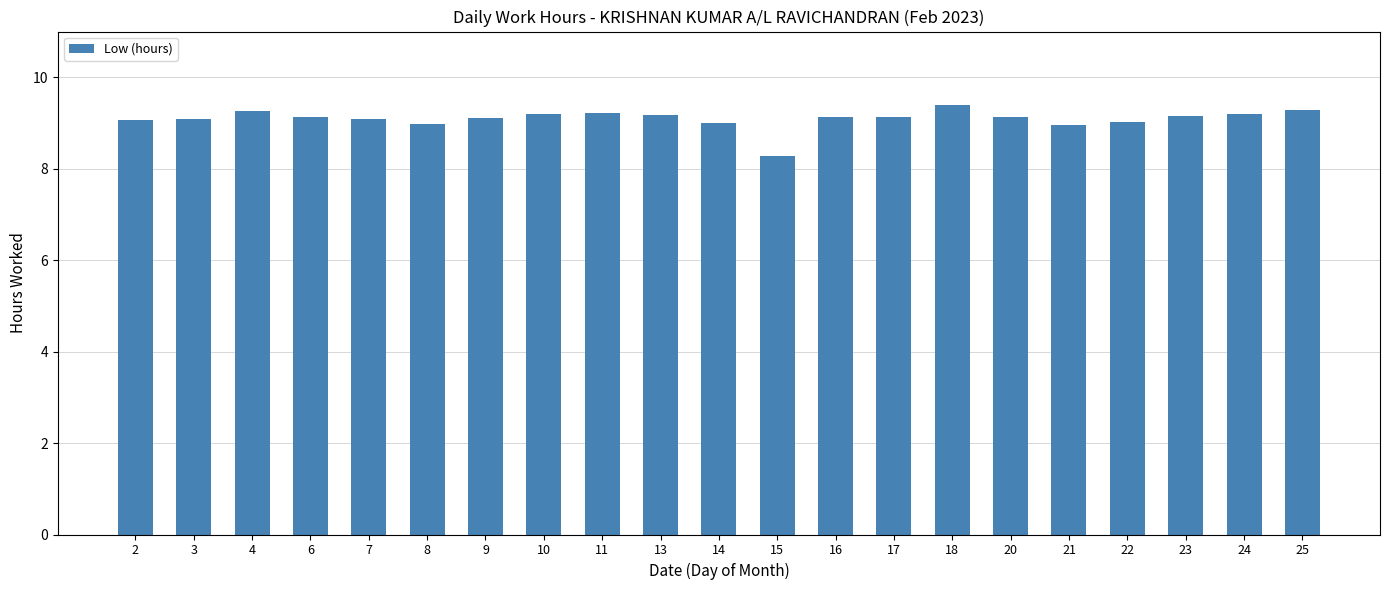

What value does the data have at 20?

9.1